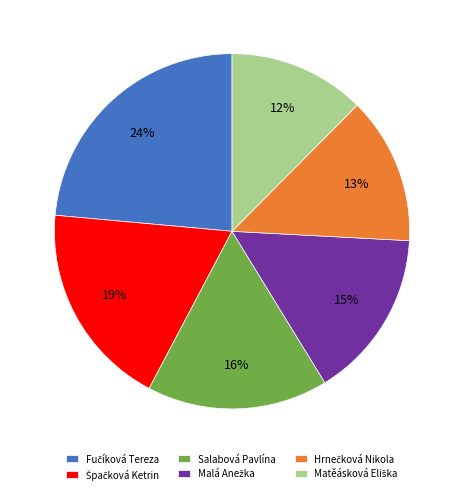

True or false: Salabová Pavlína accounts for 16% of the total.

True